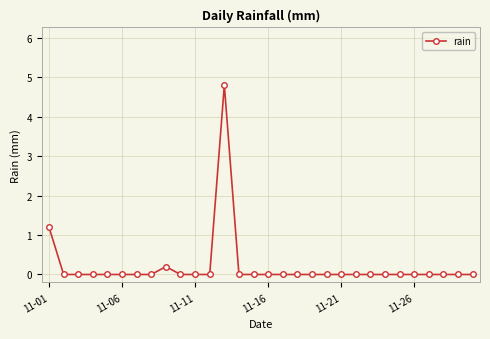

True or false: the data has more than 1 interior local peaks.

True